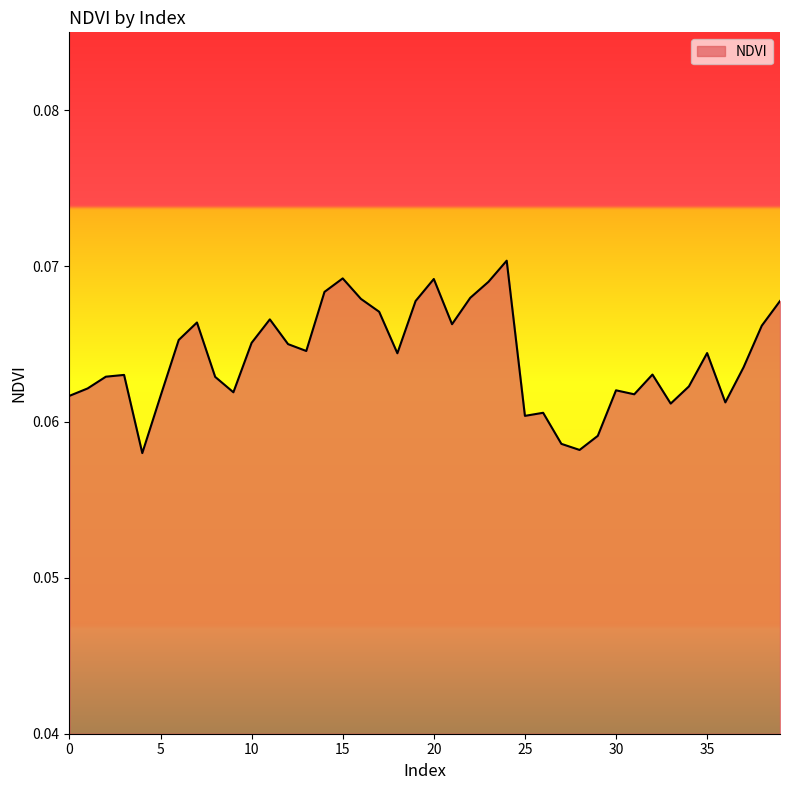

What is the minimum value shown in the chart?

0.1